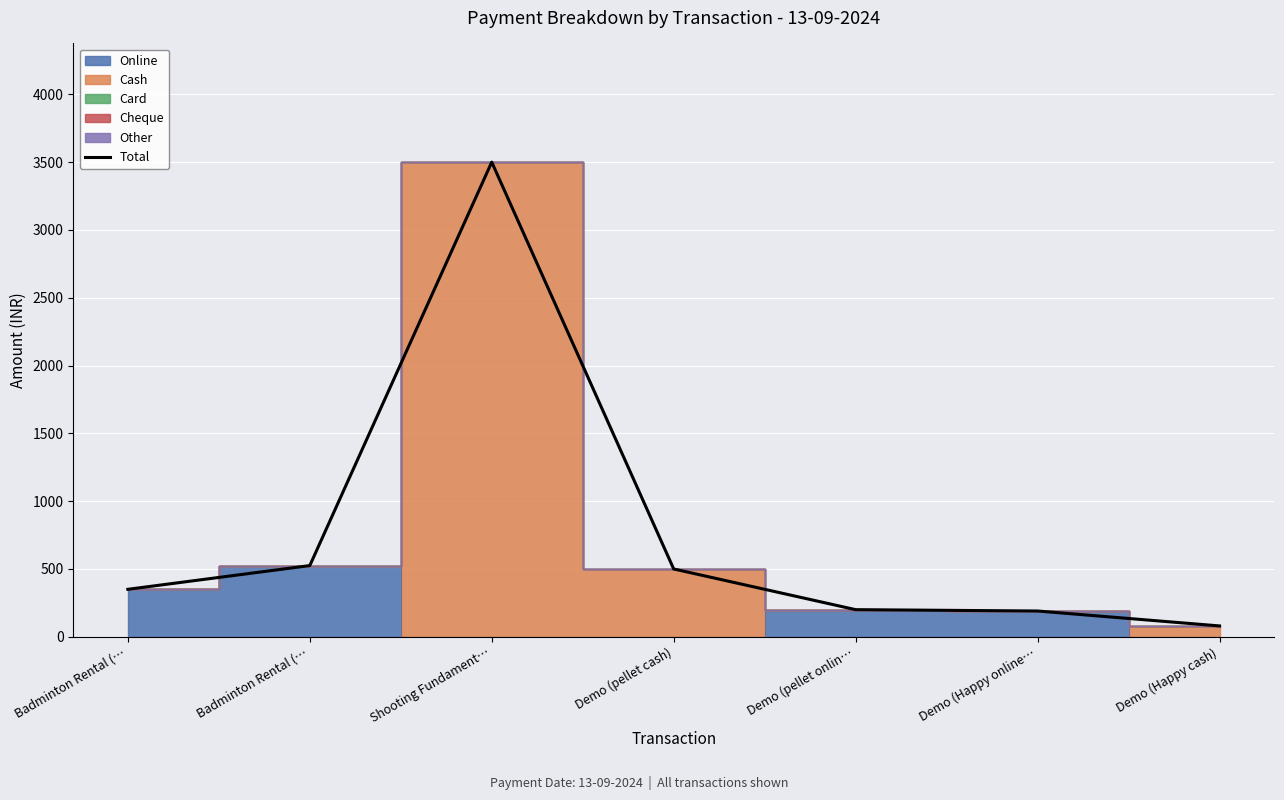

True or false: the data shows 525 at Badminton Rental (….

True